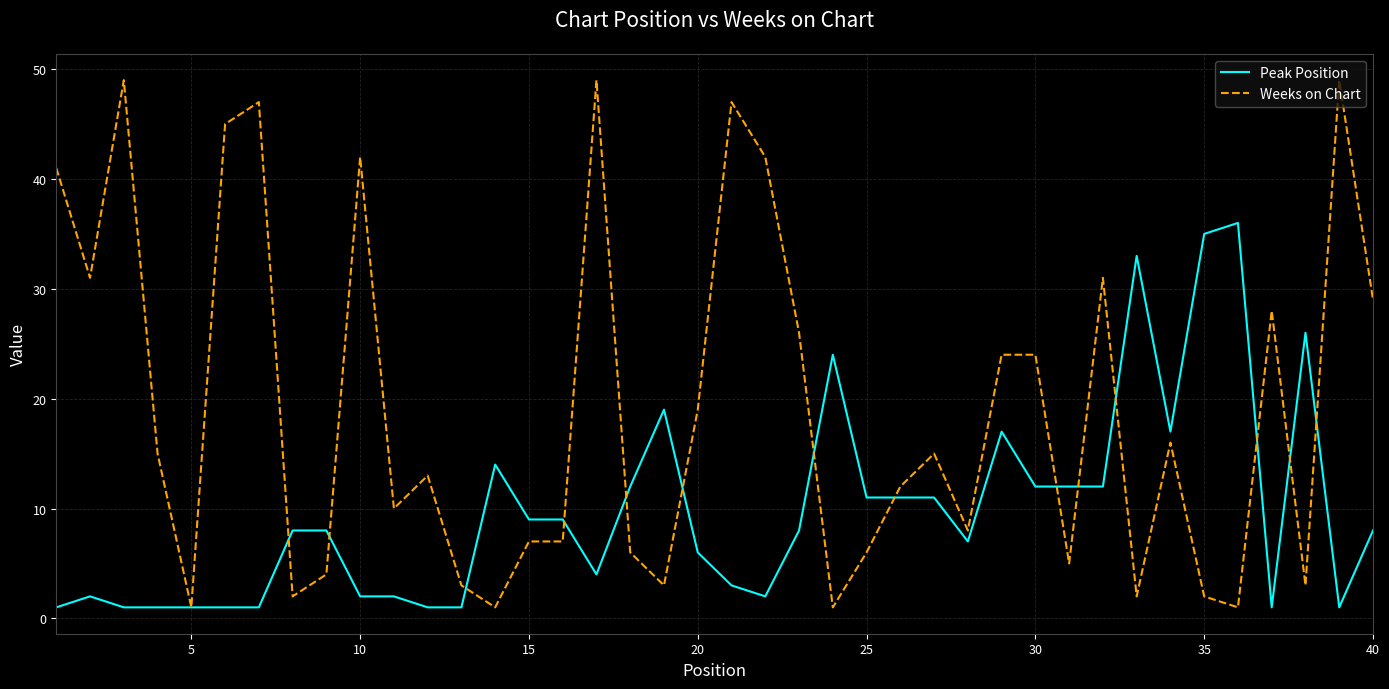

Rank the series by their maximum value, from lowest to highest.

Peak Position, Weeks on Chart